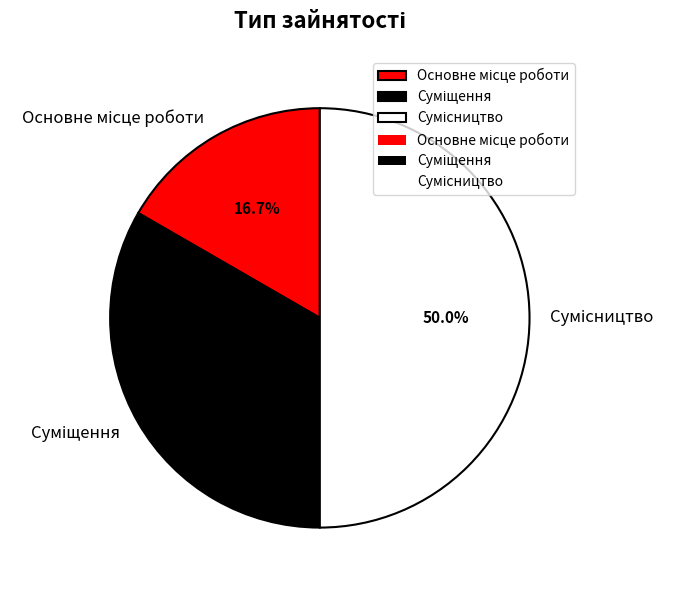

What percentage is NOT represented by Сумісництво?

50.0%